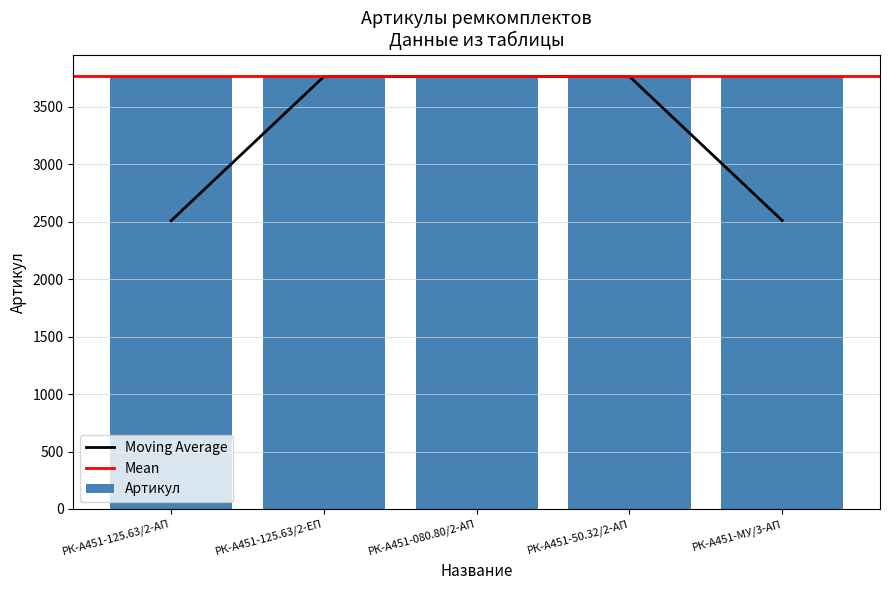

List the labels in order of value, smallest first.

РК-А451-125.63/2-АП, РК-А451-125.63/2-ЕП, РК-А451-080.80/2-АП, РК-А451-50.32/2-АП, РК-А451-МУ/3-АП